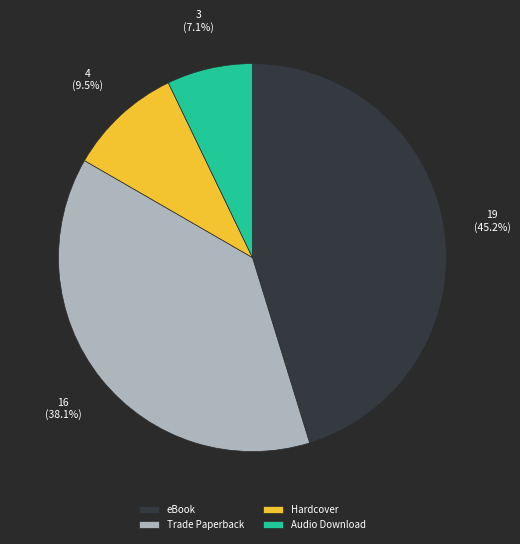

To the nearest percent, what percentage of the pie is Audio Download?

7%